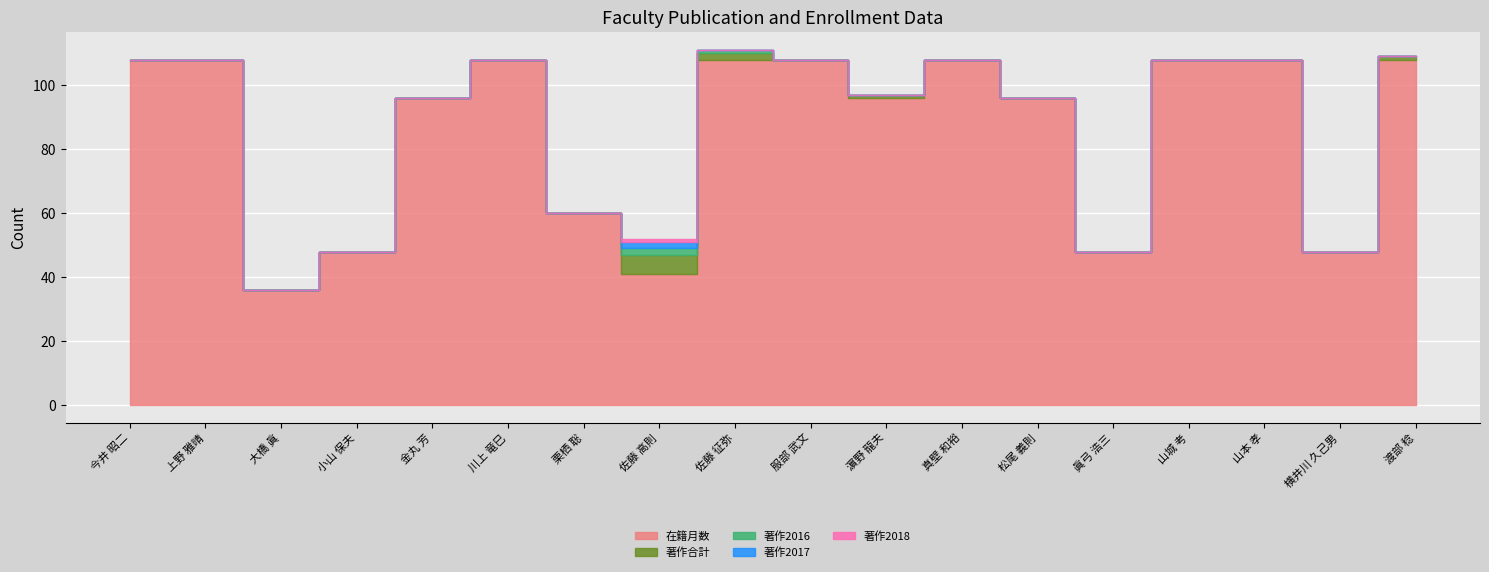

True or false: 著作2017 has a value of 0 at 栗栖 聡.

True